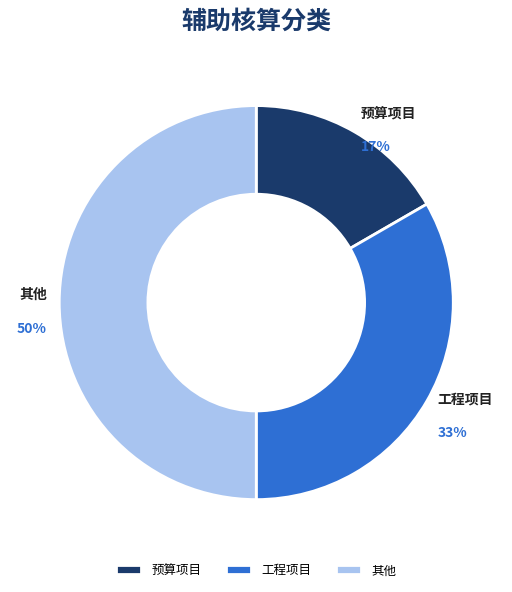

To the nearest percent, what is the difference between the 工程项目 and 其他 slice percentages?

17%